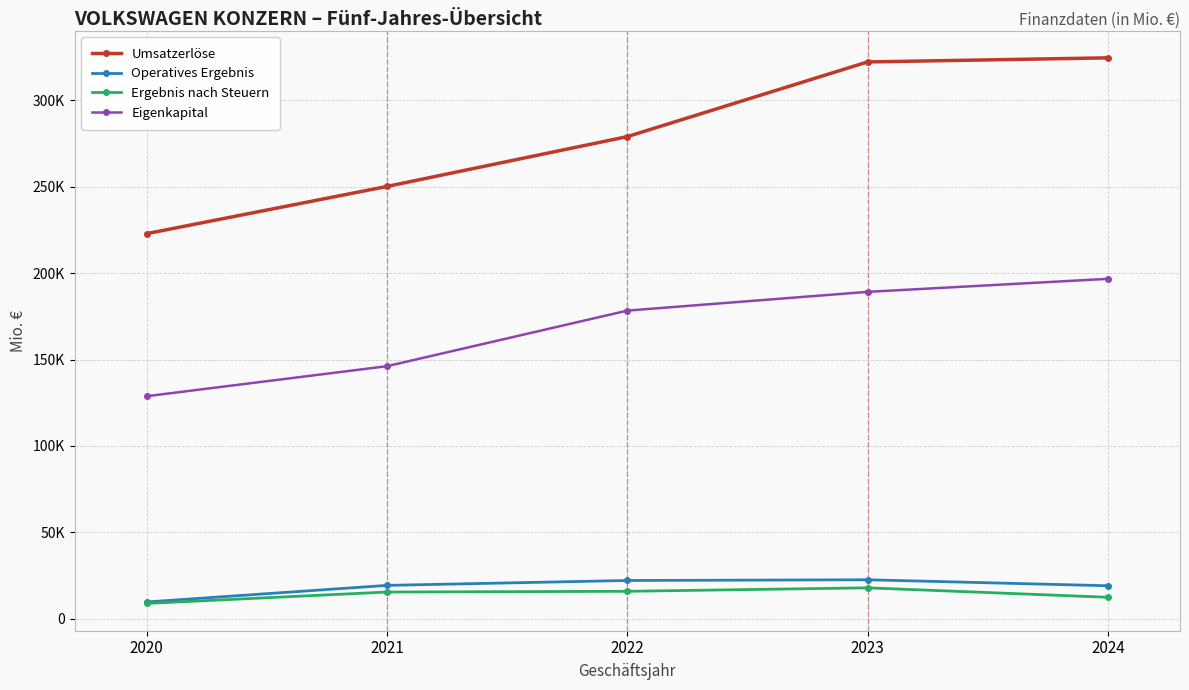

Reading left to right, extract all data points from this chart.

Umsatzerlöse: 2020=222884	2021=250200	2022=279050	2023=322284	2024=324656
Operatives Ergebnis: 2020=9675	2021=19275	2022=22109	2023=22528	2024=19060
Ergebnis nach Steuern: 2020=8824	2021=15428	2022=15852	2023=17861	2024=12394
Eigenkapital: 2020=128783	2021=146154	2022=178328	2023=189186	2024=196731